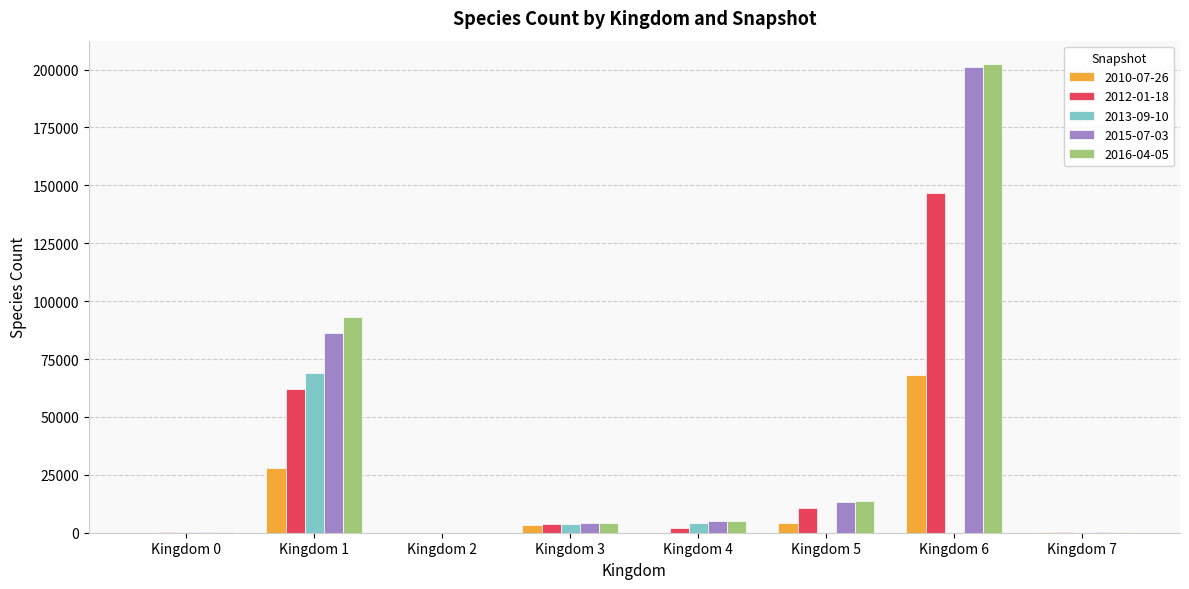

At which category is the sum across all series the highest?

Kingdom 6